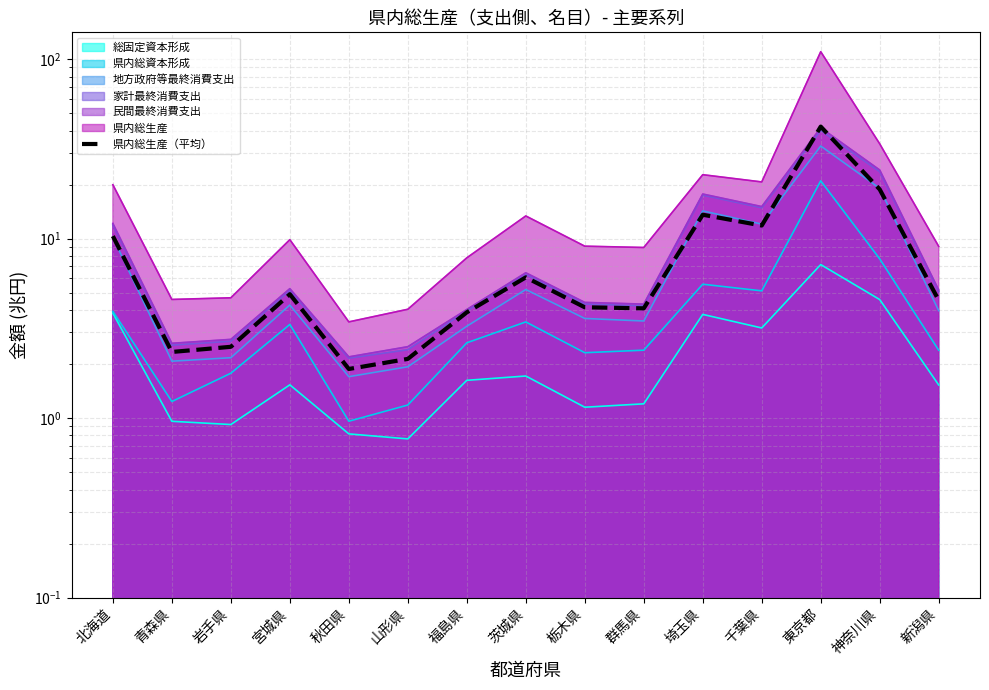

What is the value of the 7th point from the left?

3.9